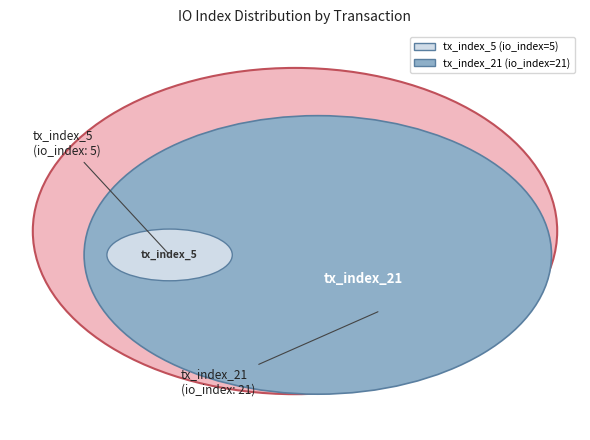

True or false: tx_index_5 accounts for 19% of the total.

True